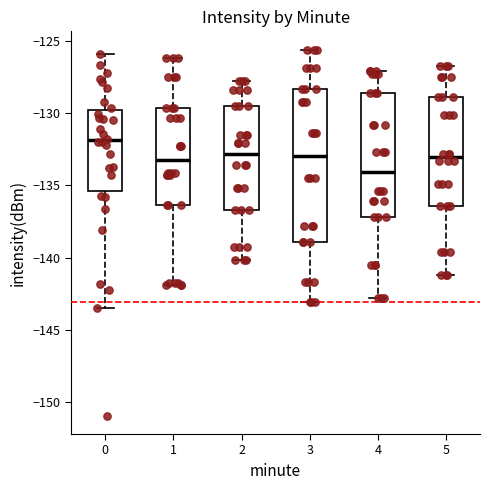

Reading left to right, transcribe this box plot: for each box, give where its median line is, the range the box spans, and where its two whiskers end, as read against the y-axis. The values are not printed on the chart, so give them approximately, as read against the axis.

0: median -132.0, box -135.5 to -130.0, whiskers -143.5 to -126.0
1: median -133.0, box -136.5 to -129.5, whiskers -142.0 to -126.0
2: median -133.0, box -136.5 to -129.5, whiskers -140.0 to -128.0
3: median -133.0, box -139.0 to -128.5, whiskers -143.0 to -125.5
4: median -134.0, box -137.0 to -128.5, whiskers -143.0 to -127.0
5: median -133.0, box -136.5 to -129.0, whiskers -141.0 to -126.5